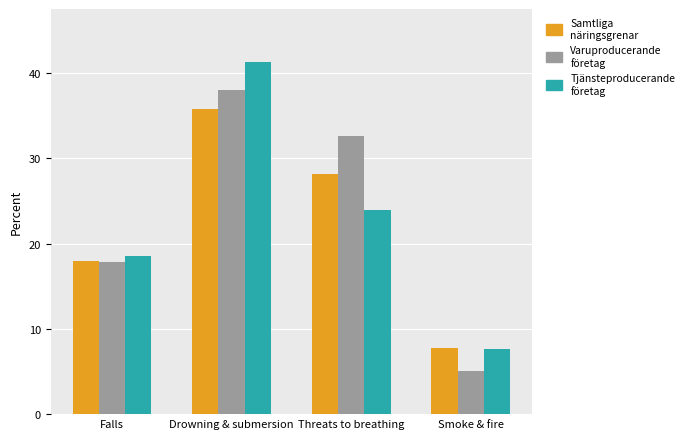

Which category has the lowest value across all series?

Smoke & fire